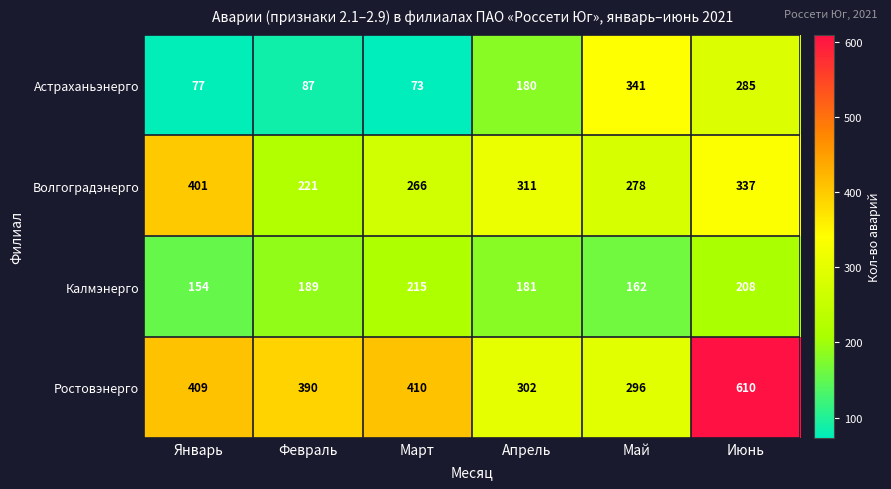

How many Калмэнерго values are between 162 and 208?

4